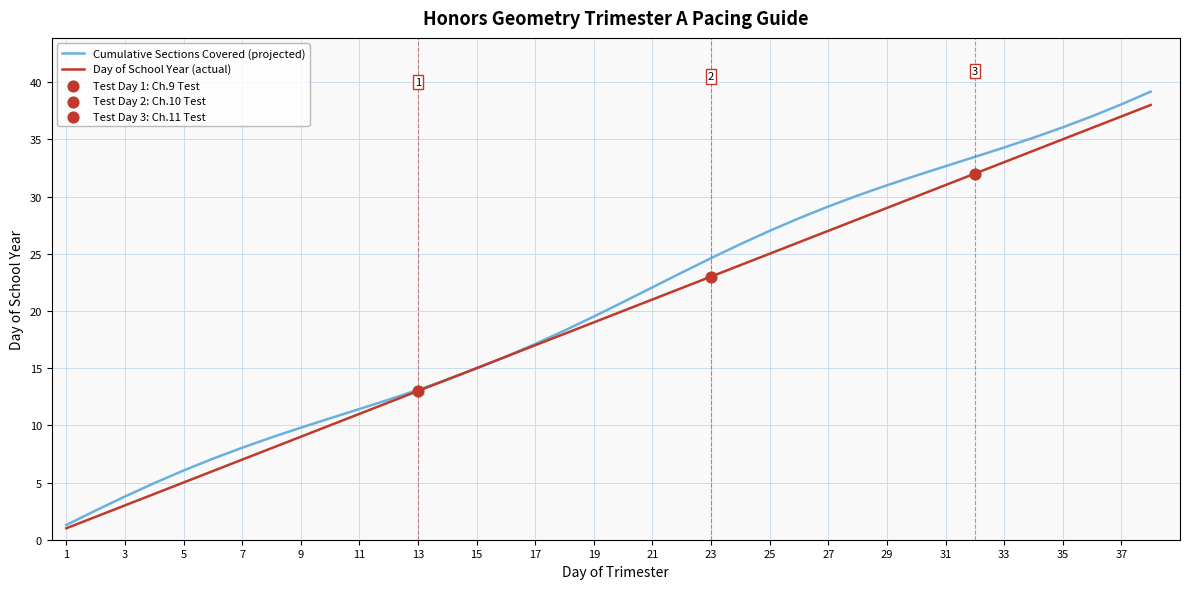

Which series has the widest spread of values?

Cumulative Sections Covered (projected)